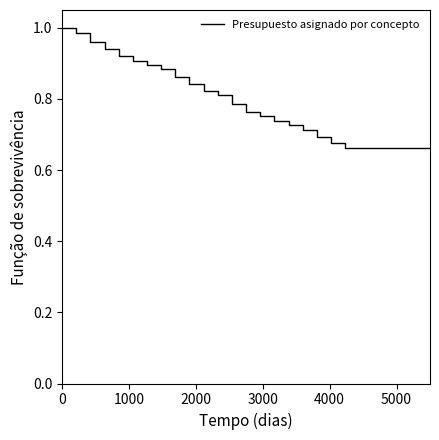

What is the difference between the maximum and minimum values?

0.3